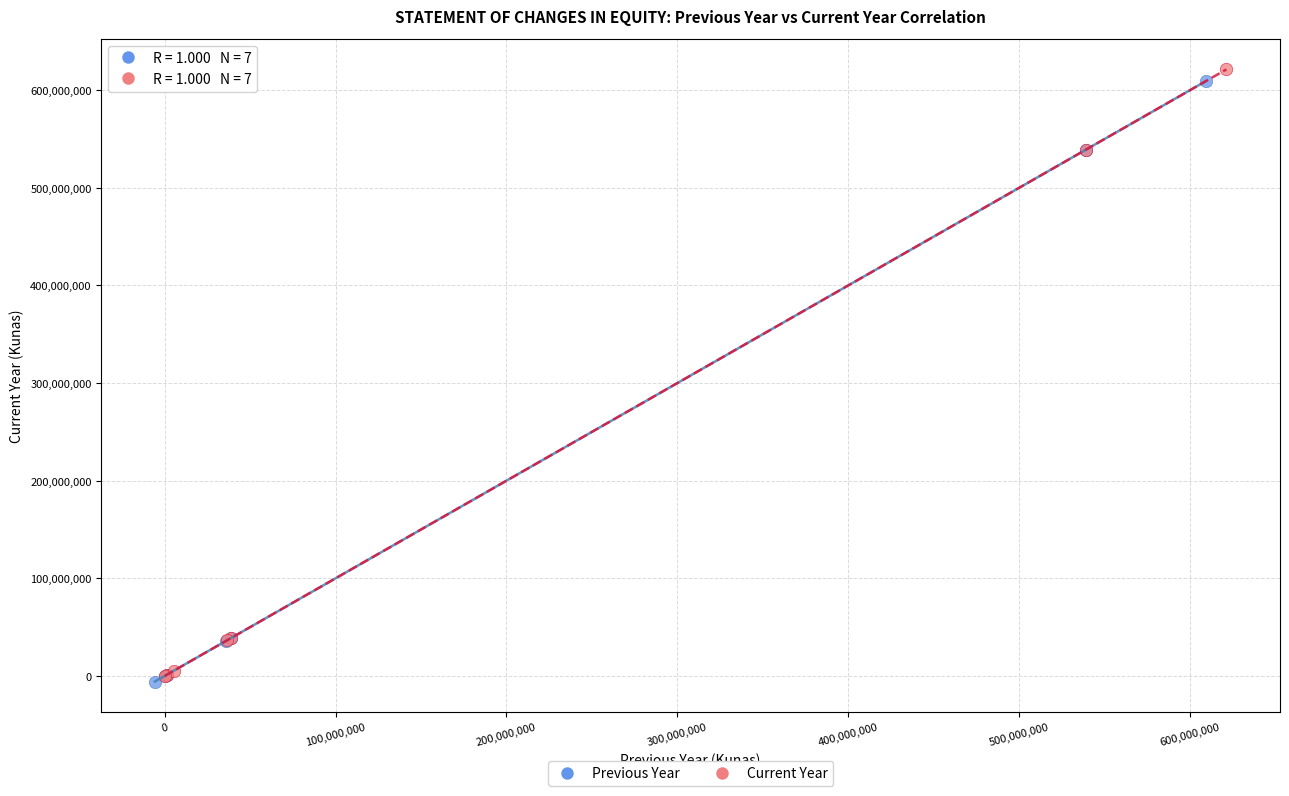

What are all the series names shown in the legend?

Previous Year, Current Year